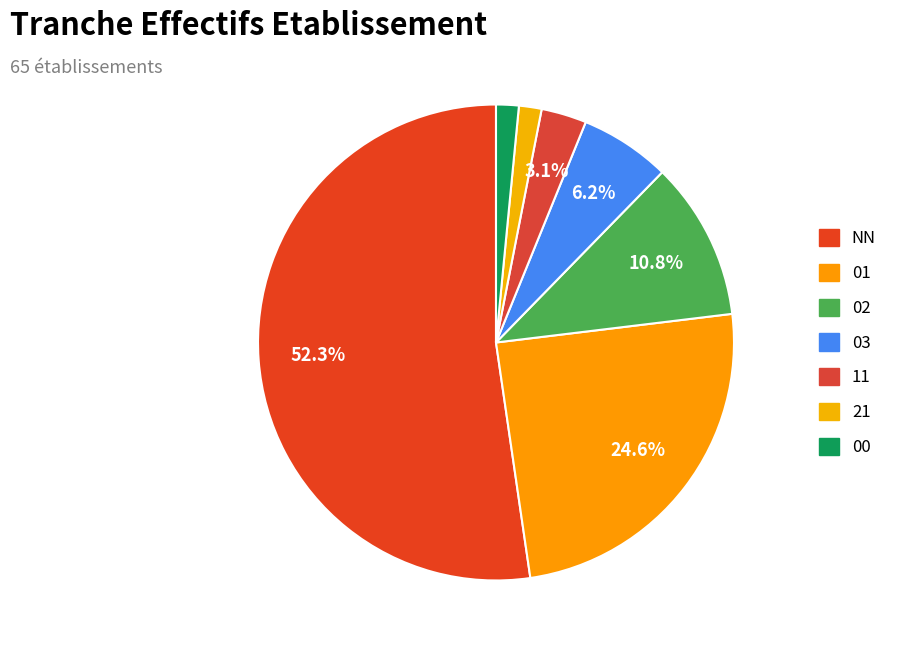

To the nearest percent, what percentage of the pie is 02?

11%